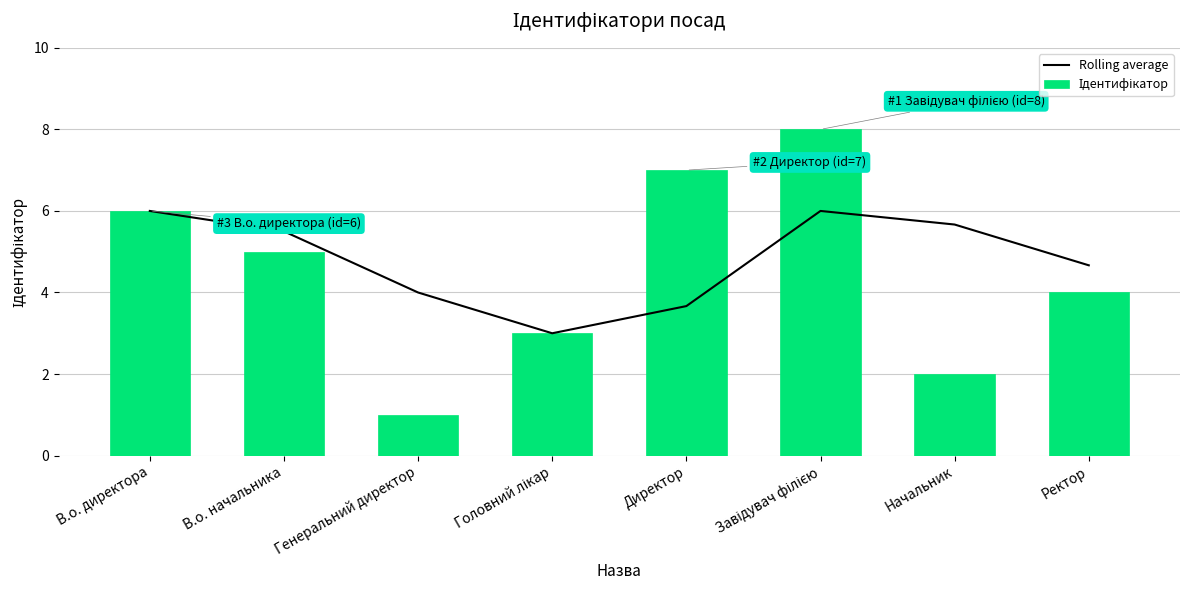

What is the difference between the maximum and minimum values in the Rolling average series?

3.0